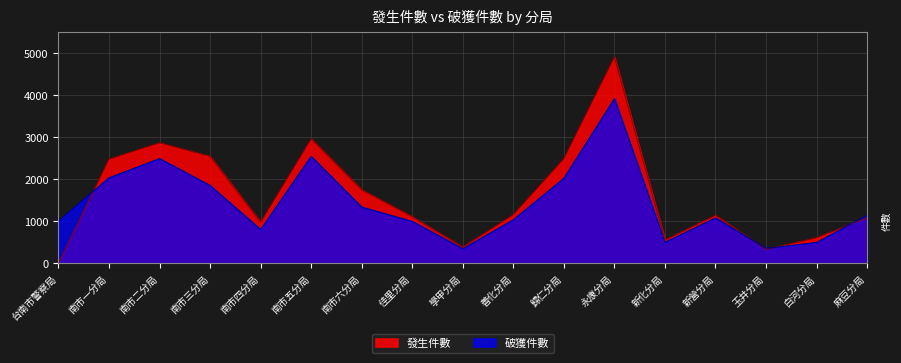

What is the lowest value of the 破獲件數 series?

349